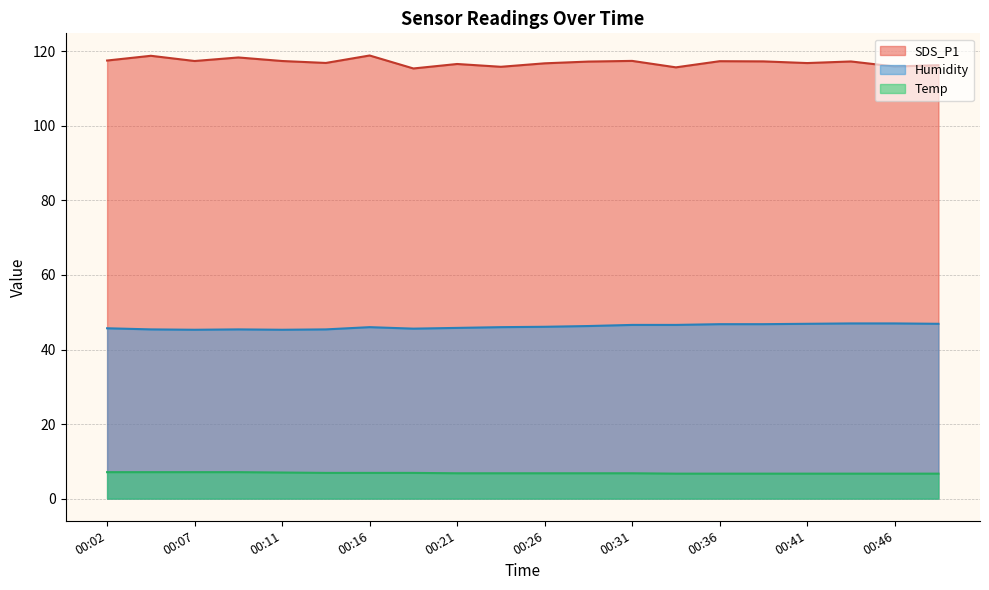

Where is Temp nearest to the value 6?

00:34